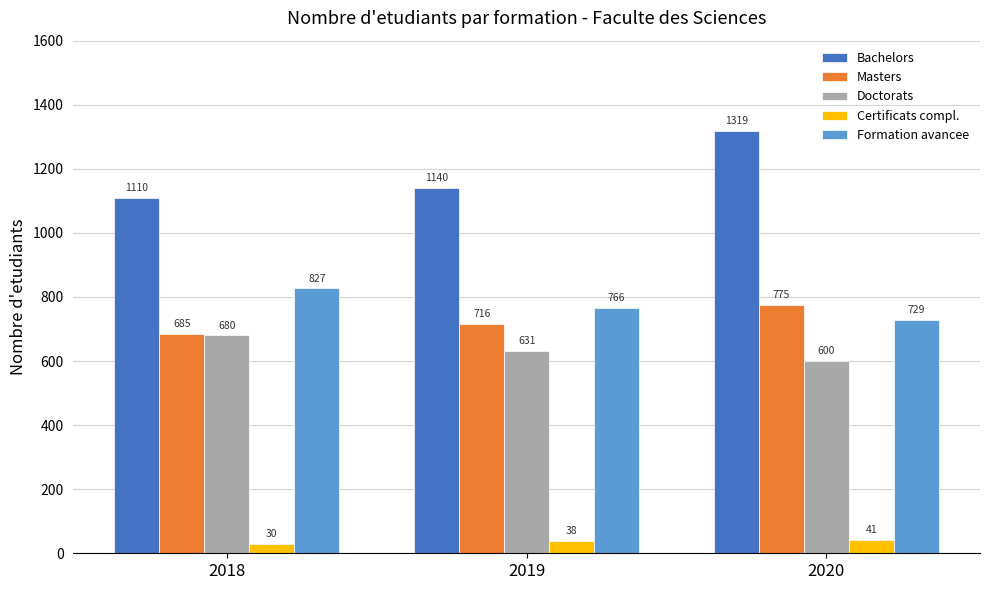

The value of Masters at 2020 is 775. True or false?

True